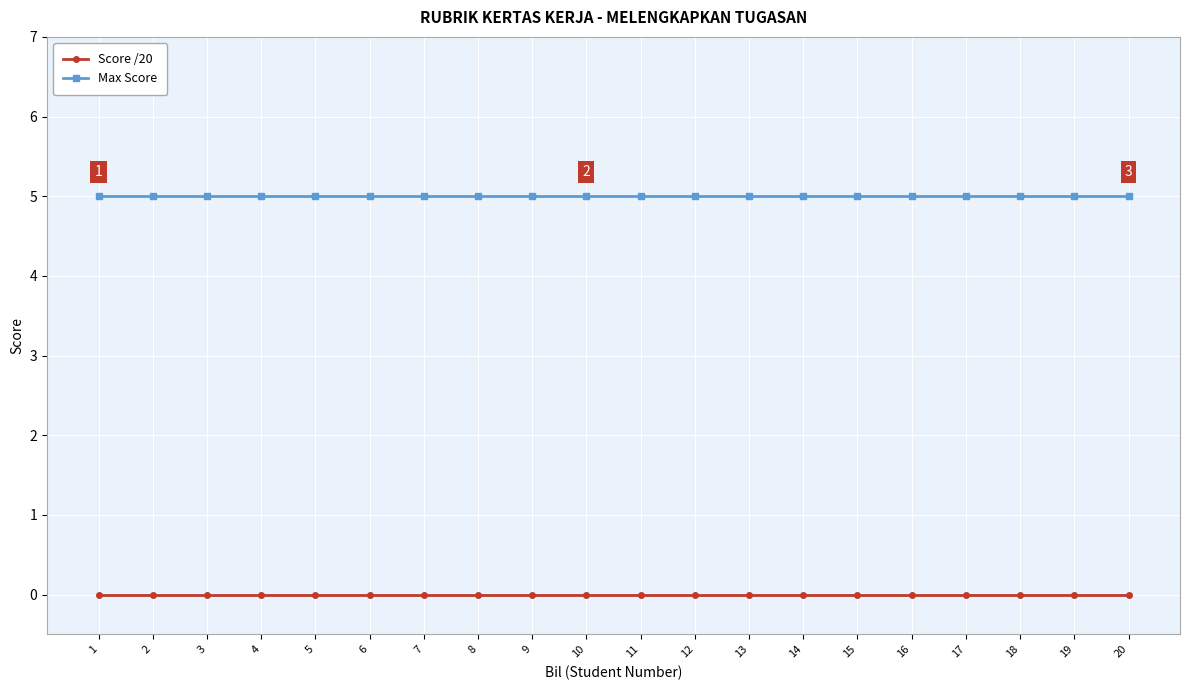

True or false: Max Score and Score /20 intersect in this chart.

False